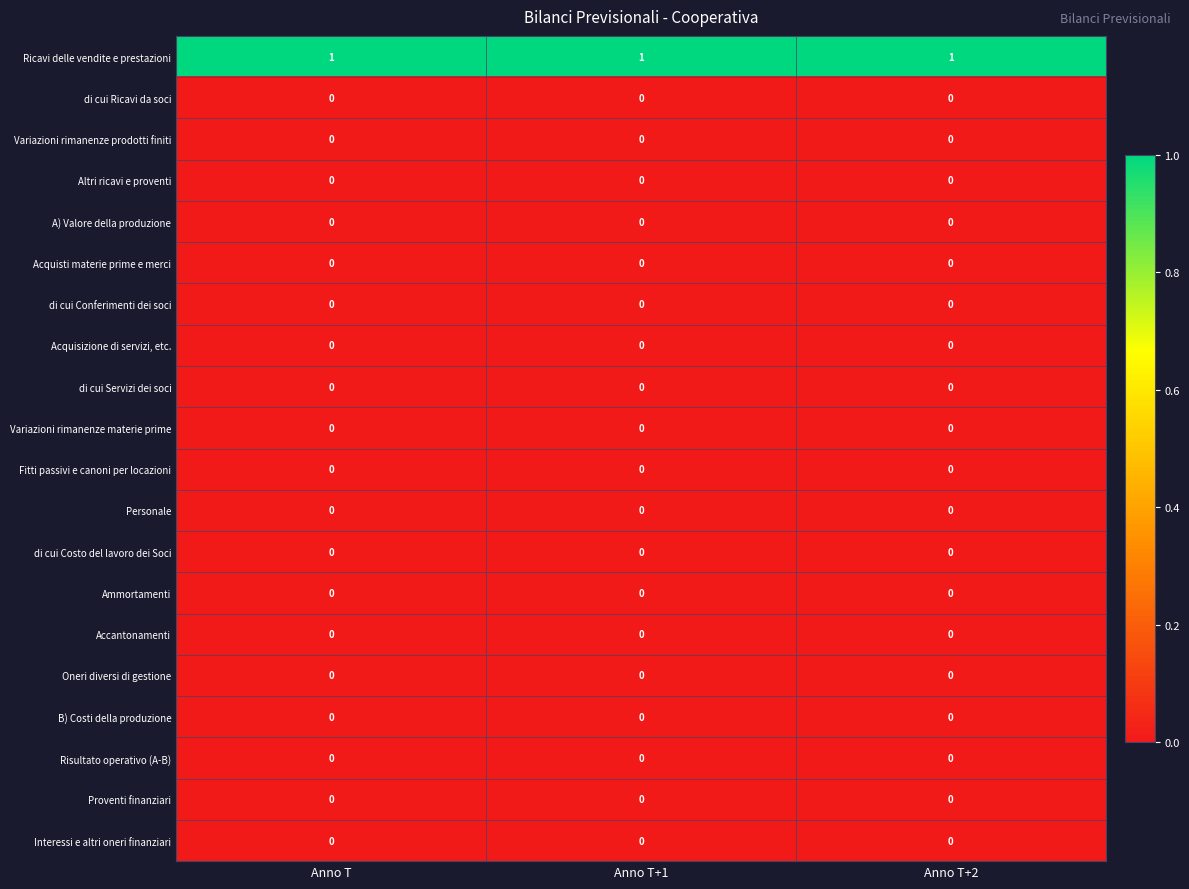

What is the maximum value shown in the chart?

1